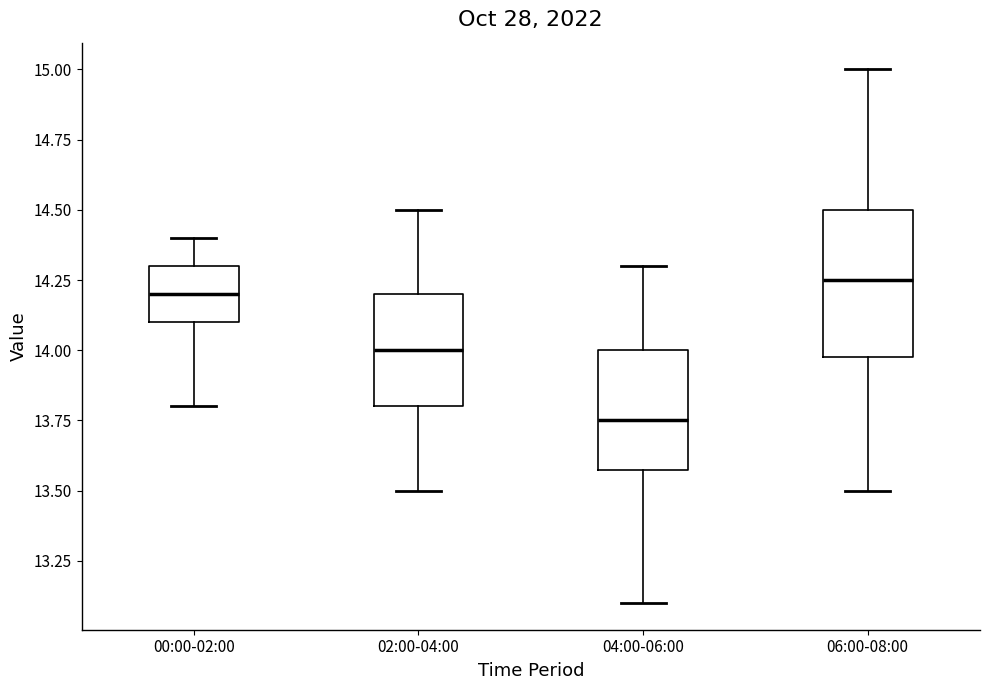

Which box is the tallest, from its lower edge to its upper edge?

06:00-08:00